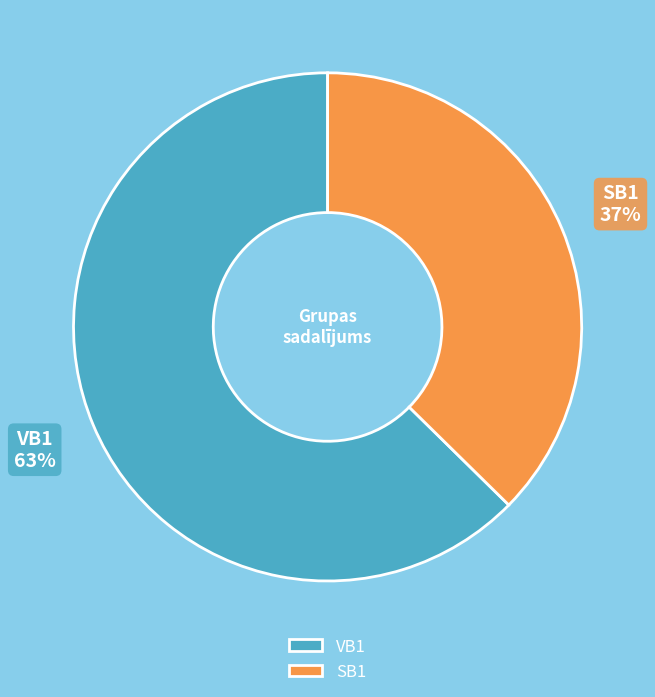

Is it true that VB1 is 54% of the pie?

False